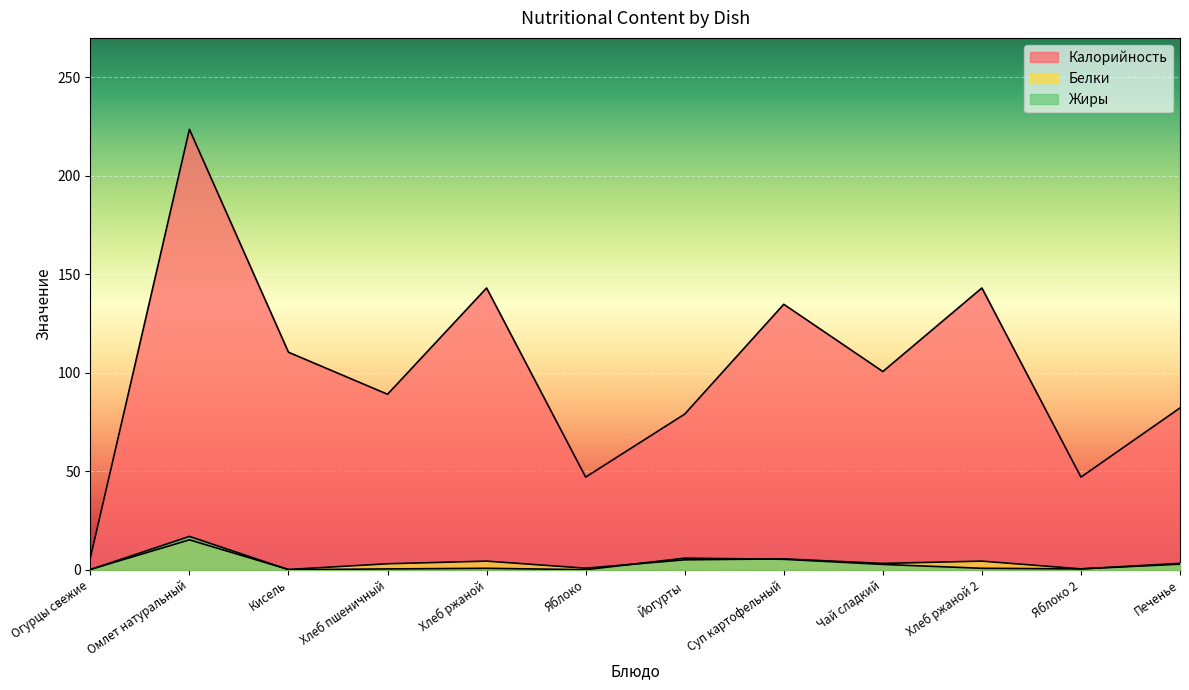

List the series in order of their peak value, highest first.

Калорийность, Жиры, Белки